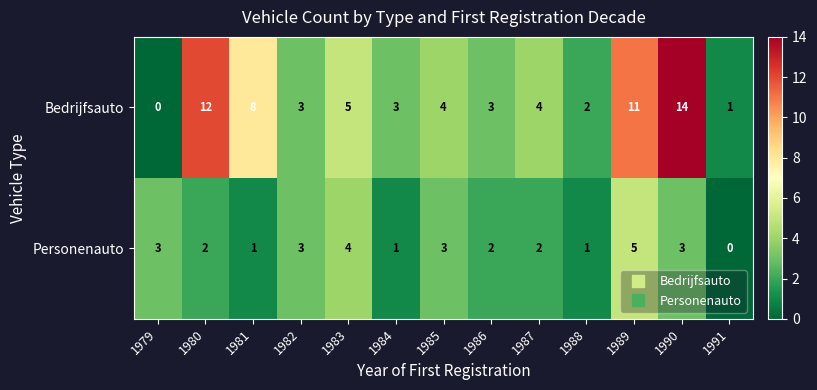

Which series has the largest total across all categories?

Bedrijfsauto